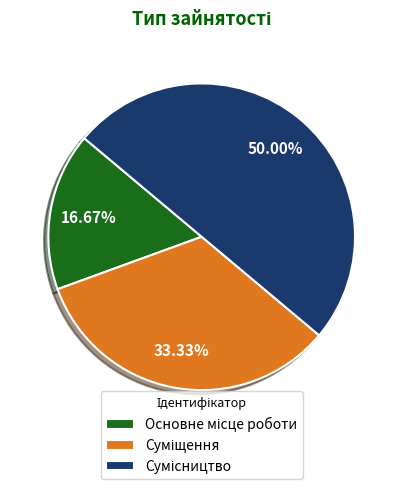

Is Суміщення the majority of the pie?

No